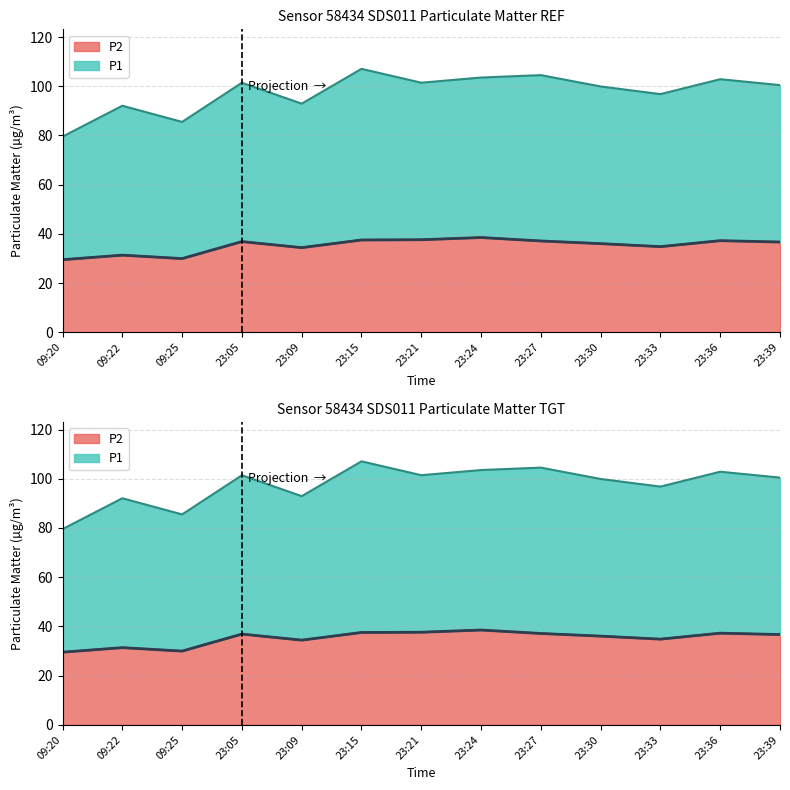

Rank the series at 09:22 from highest to lowest value.

P1, P2